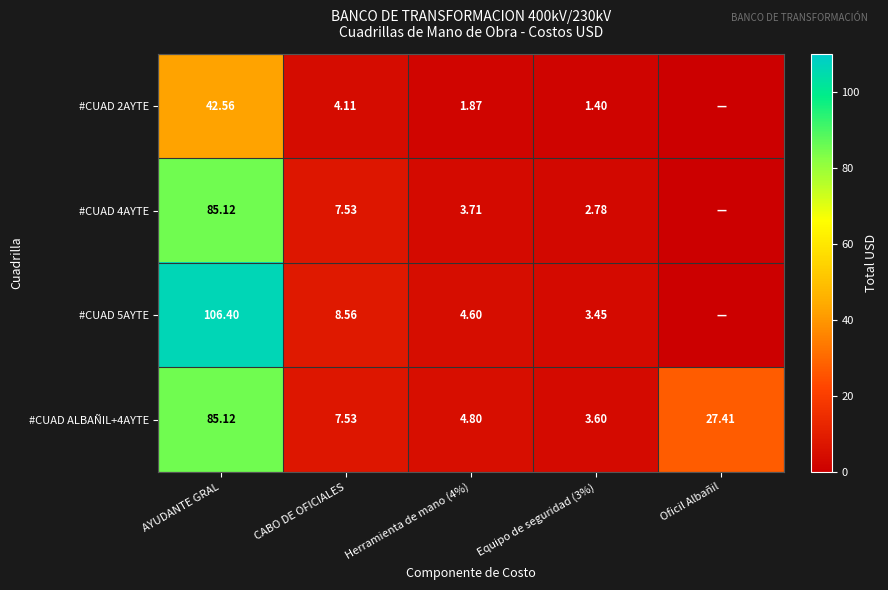

True or false: #CUAD 2AYTE has a value of 4.1 at CABO DE OFICIALES.

True